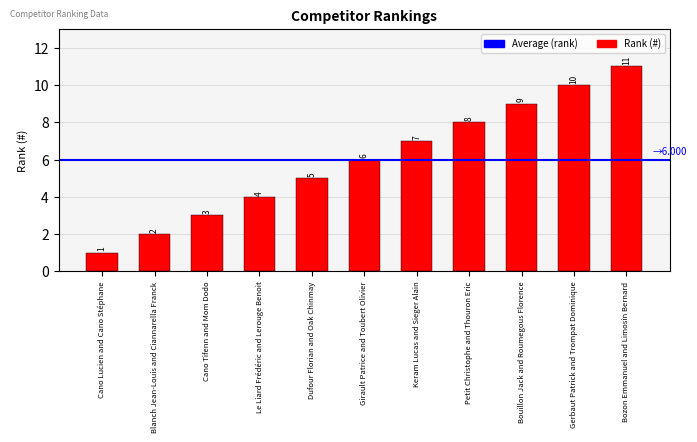

What is the label of the 11th bar from the right?

Cano Lucien and Cano Stéphane